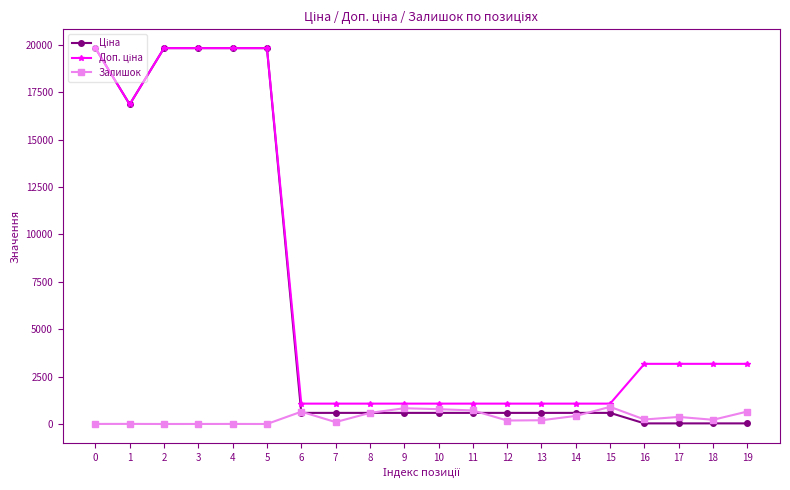

True or false: Залишок has more than 2 points higher than both neighbors.

True